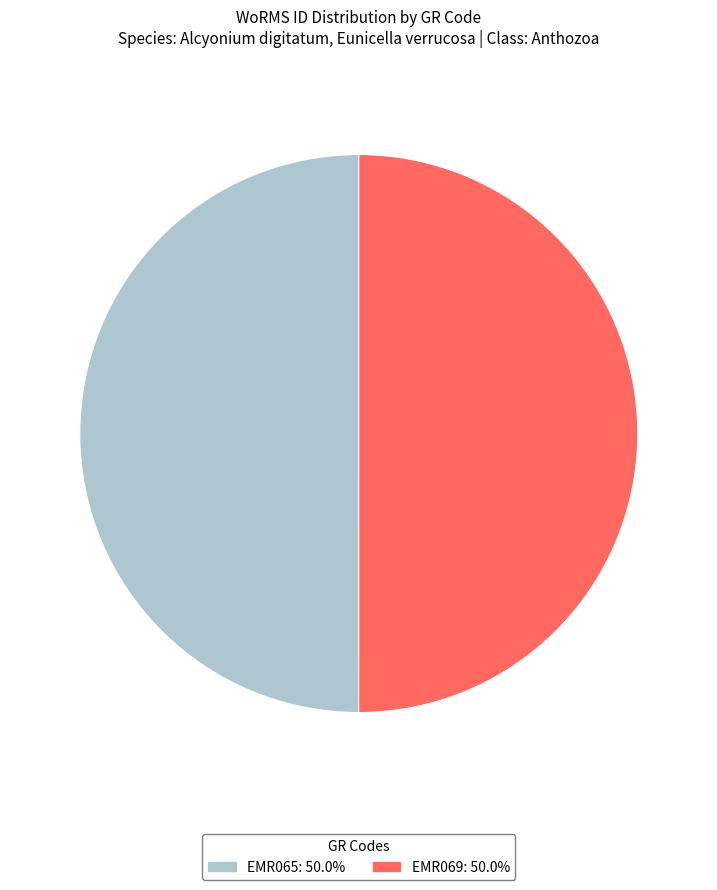

Is it true that EMR065 is 61% of the pie?

False